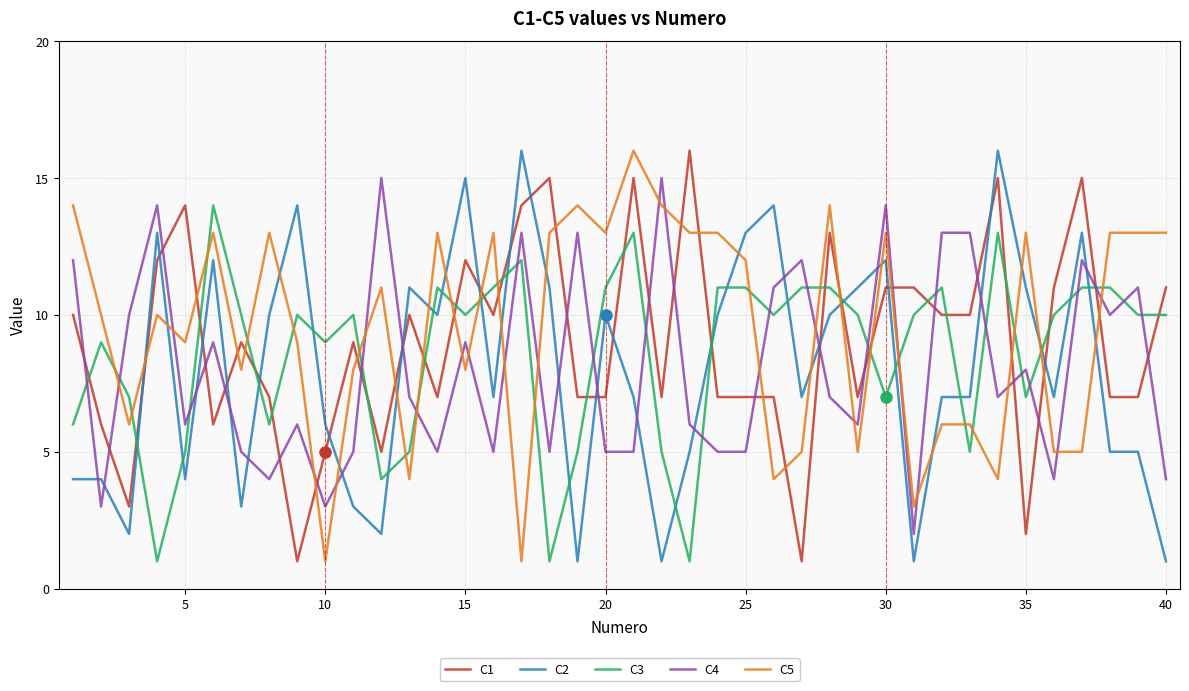

Which series ends up on top after the final intersection of C2 and C3?

C3